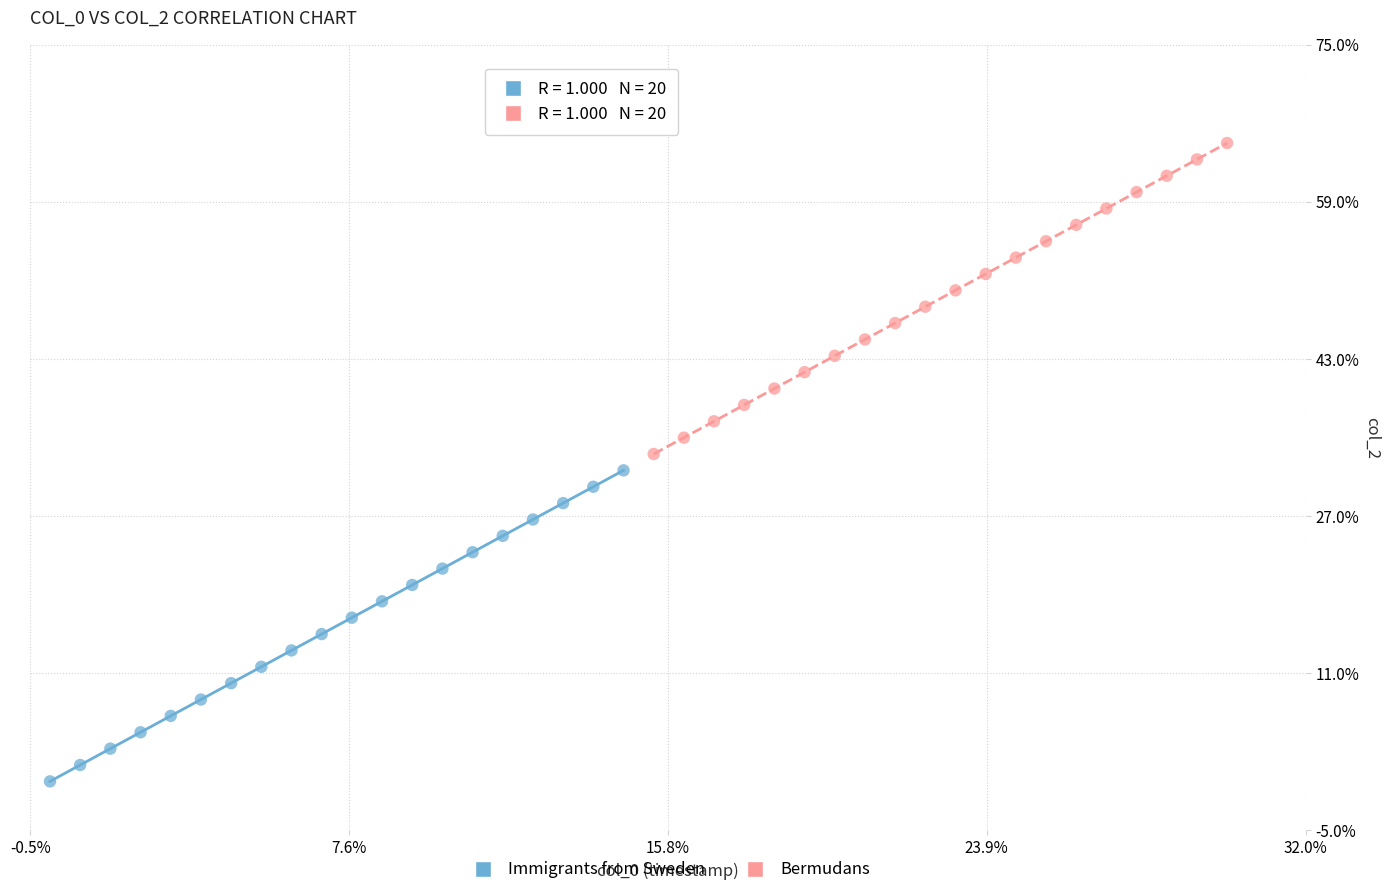

What are all the series names shown in the legend?

Immigrants from Sweden, Bermudans